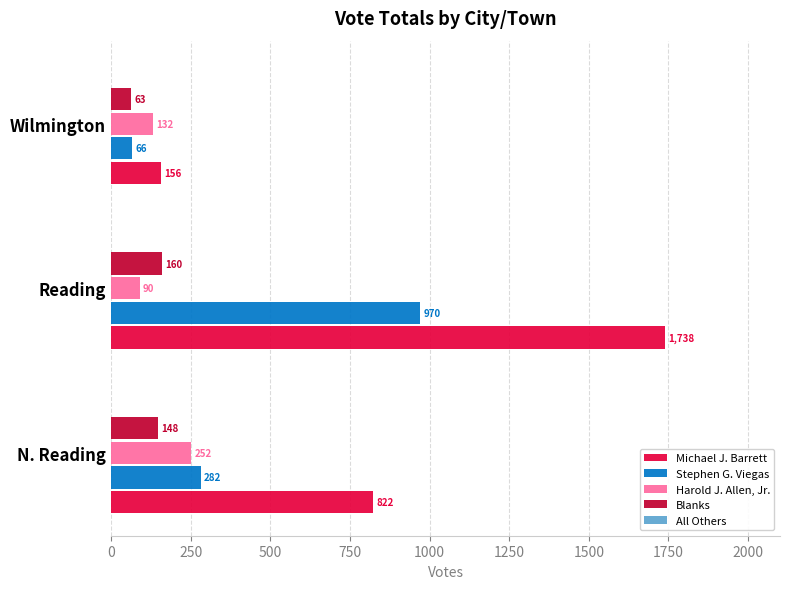

What is the minimum value for Harold J. Allen, Jr.?

90